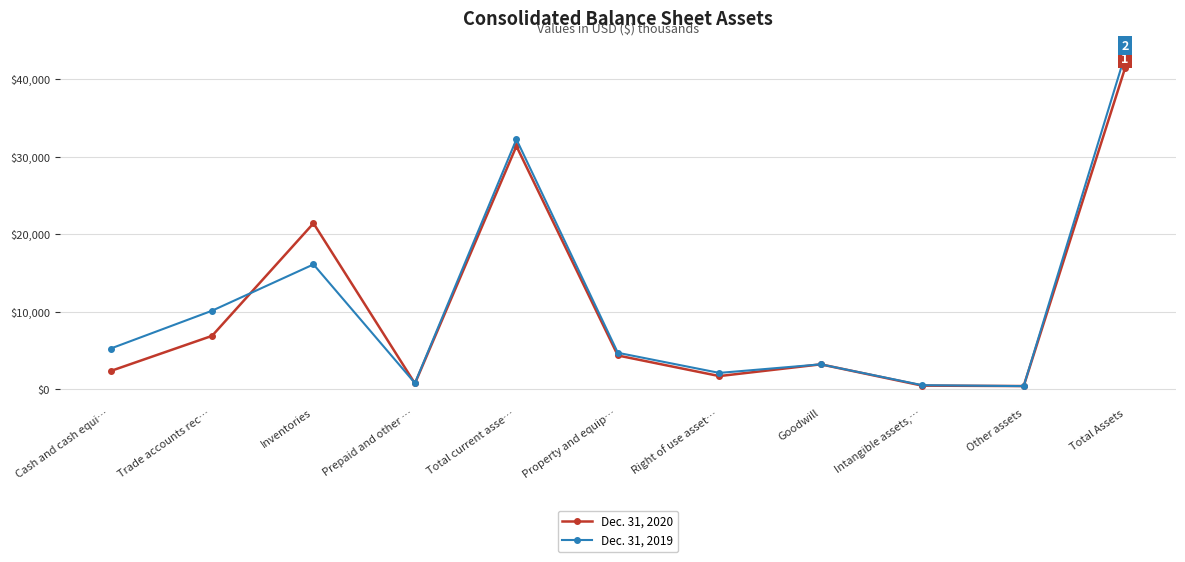

The value of Dec. 31, 2020 at Goodwill is 3205. True or false?

True